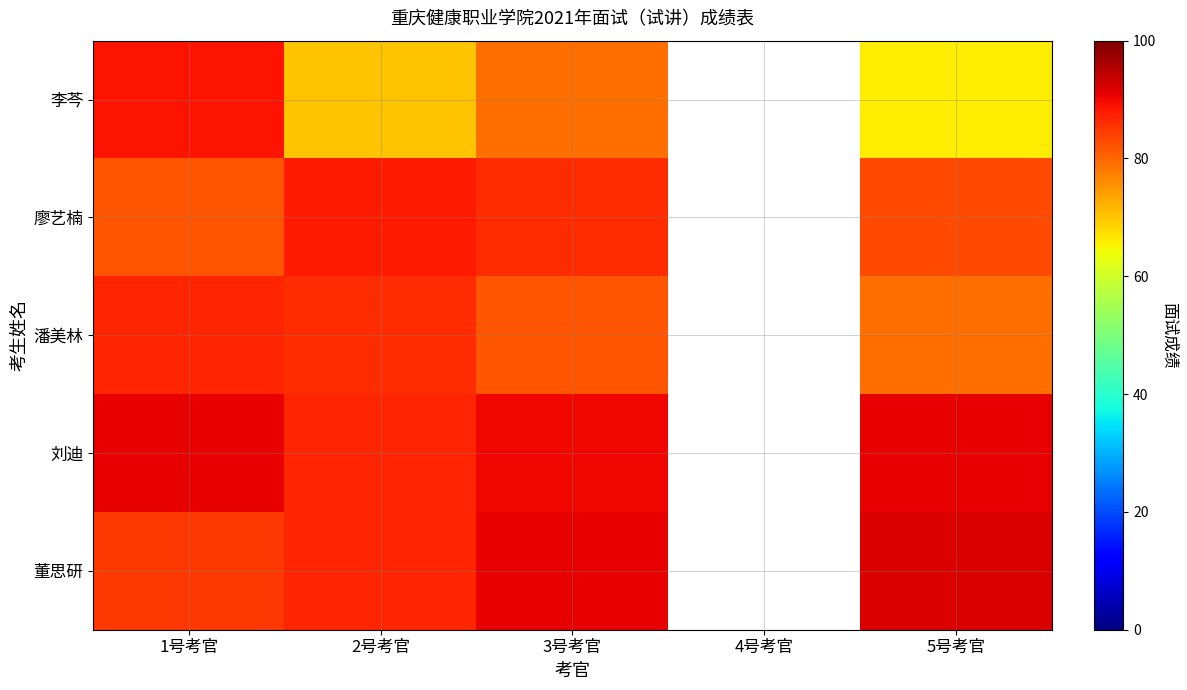

At which category is the sum across all series the highest?

1号考官